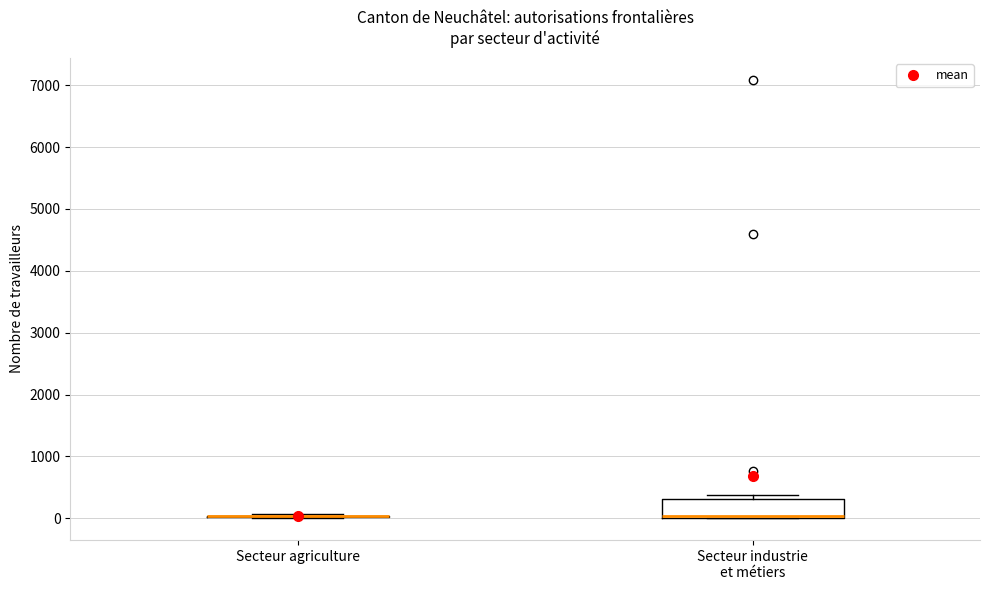

Reading left to right, transcribe this box plot: for each box, give where its median line is, the range the box spans, and where its two whiskers end, as read against the y-axis. The values are not printed on the chart, so give them approximately, as read against the axis.

Secteur agriculture: box collapsed to a line at 0, whiskers 0 to 100
Secteur industrie et métiers: median 0 (just above the box's lower edge), box 0 to 300, whiskers 0 to 400